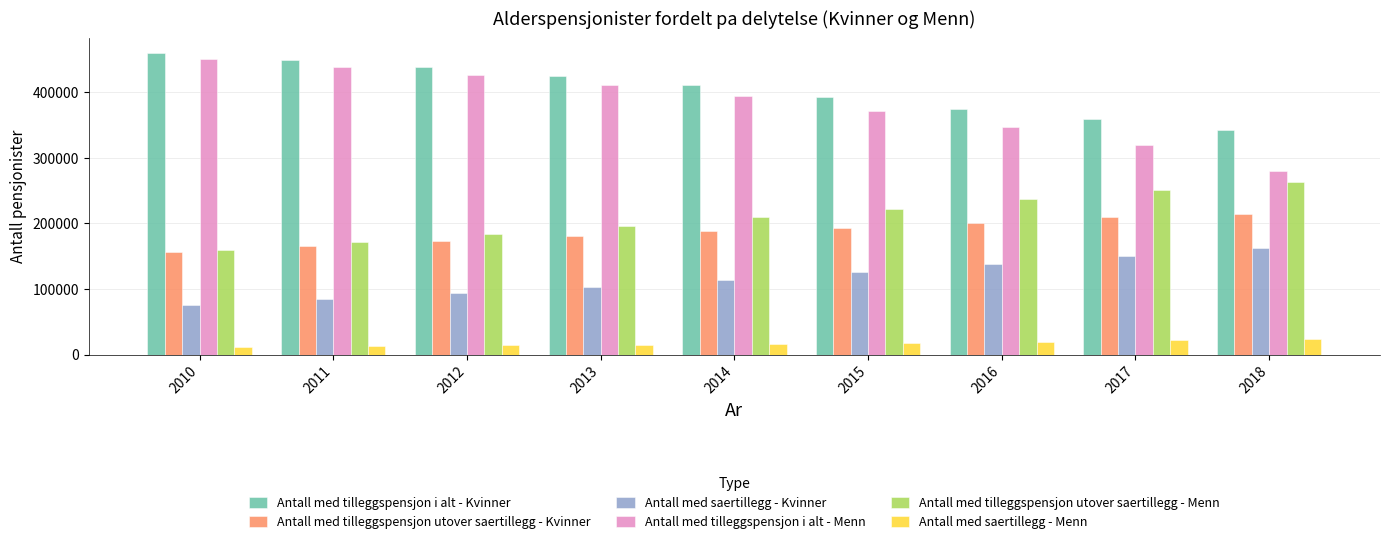

What is the sum of all Antall med saertillegg - Kvinner values?

1046673